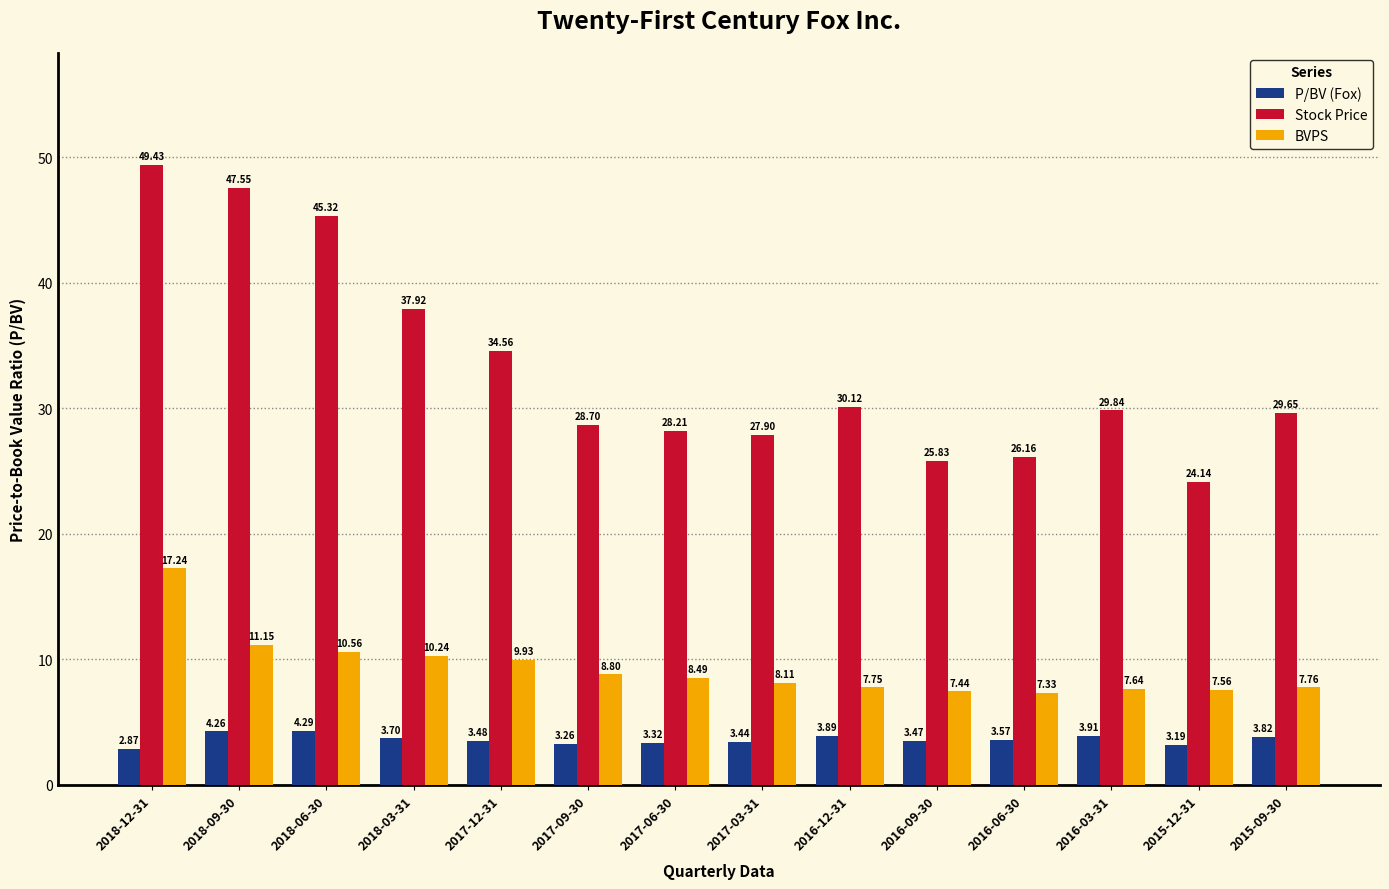

What is the sum of all BVPS values?

130.0